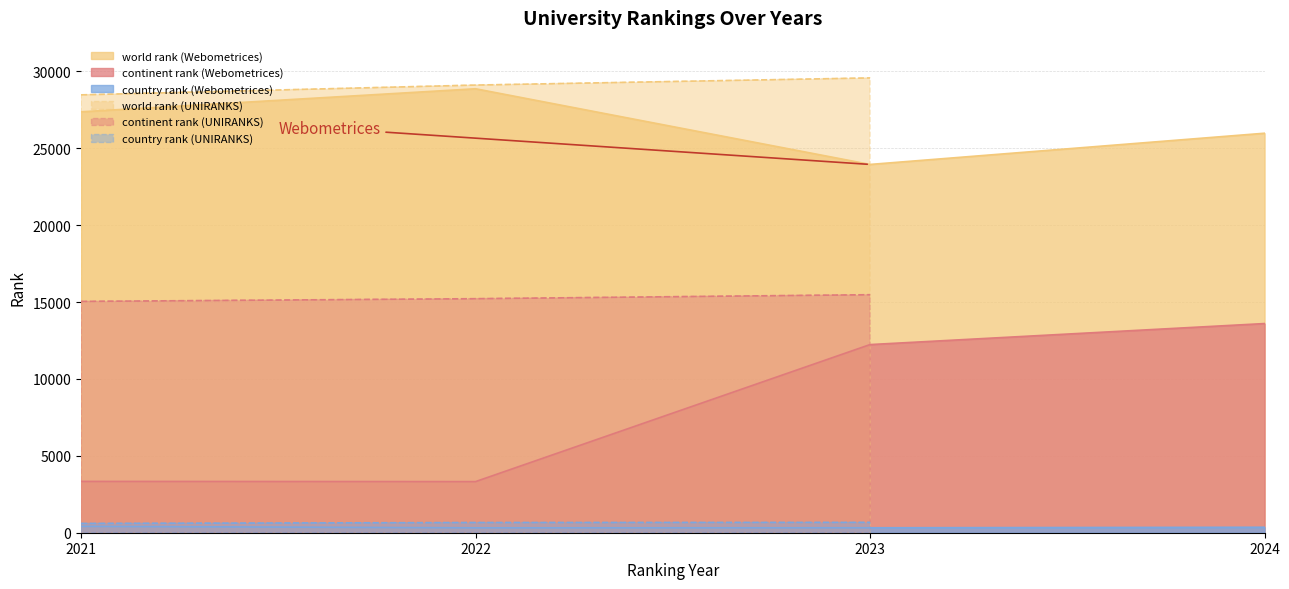

Is it true that country rank equals 416.0 at Webometrices 2021?

True